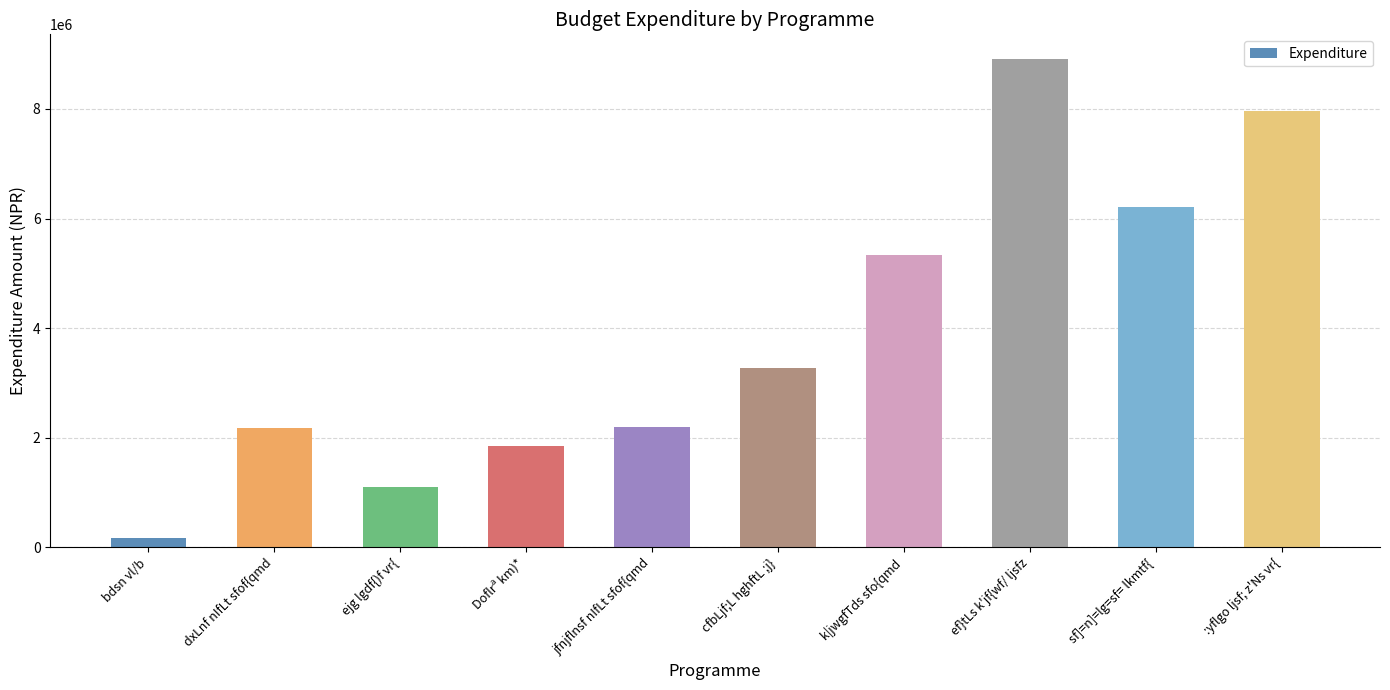

How many values are below 3263895?

5